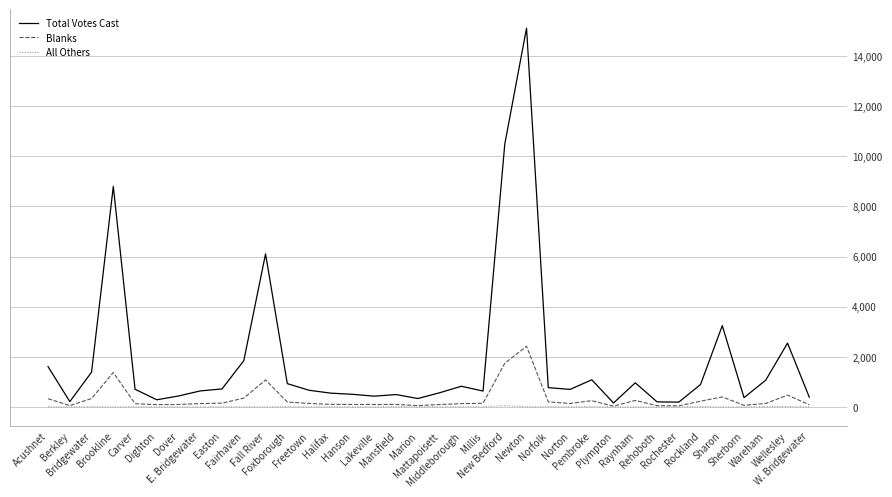

True or false: Total Votes Cast and All Others cross at least once.

False